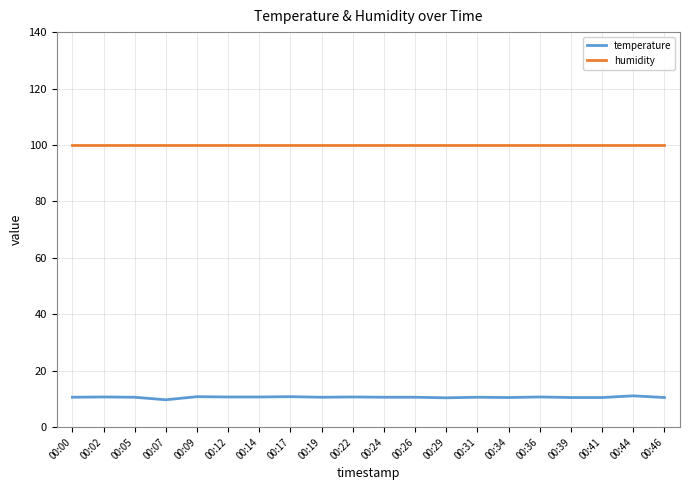

True or false: humidity has a value of 56.3 at 00:29.

False